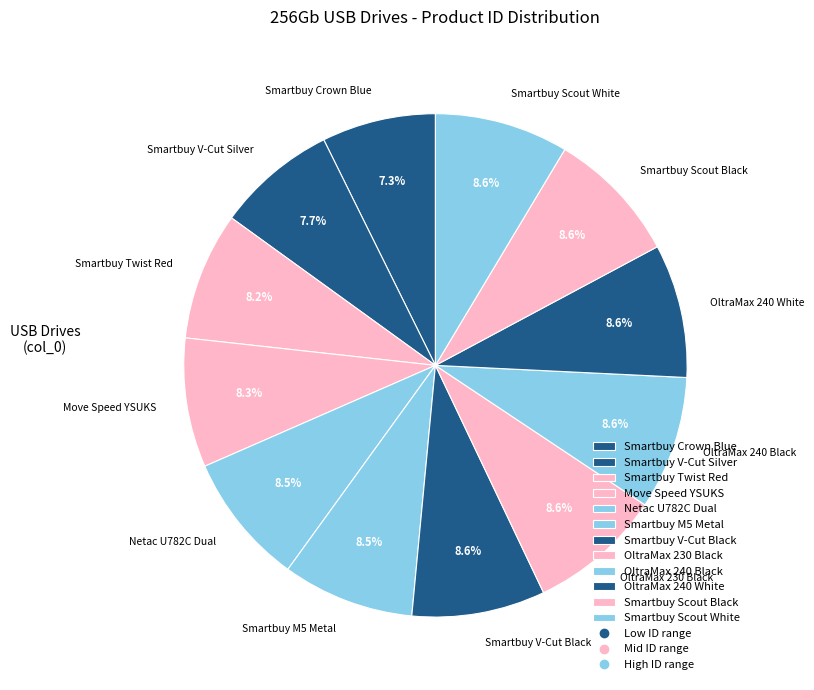

Does any single category account for the majority?

No